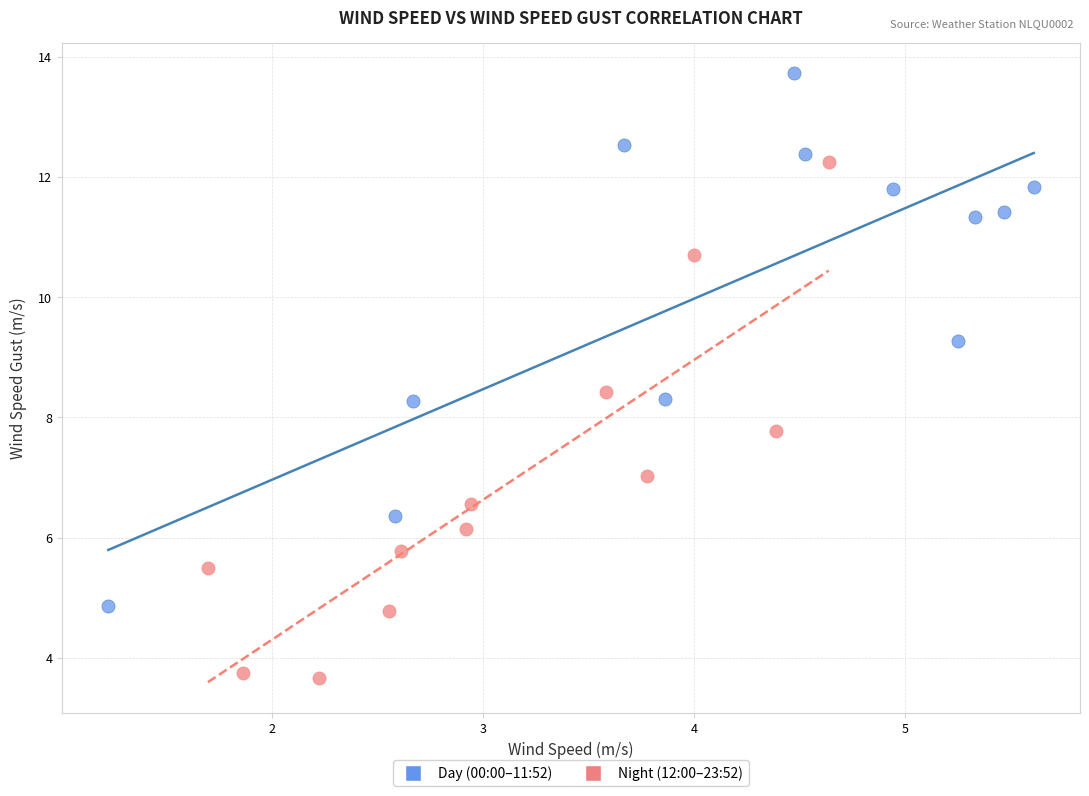

What are all the series names shown in the legend?

Day (00:00–11:52), Night (12:00–23:52)